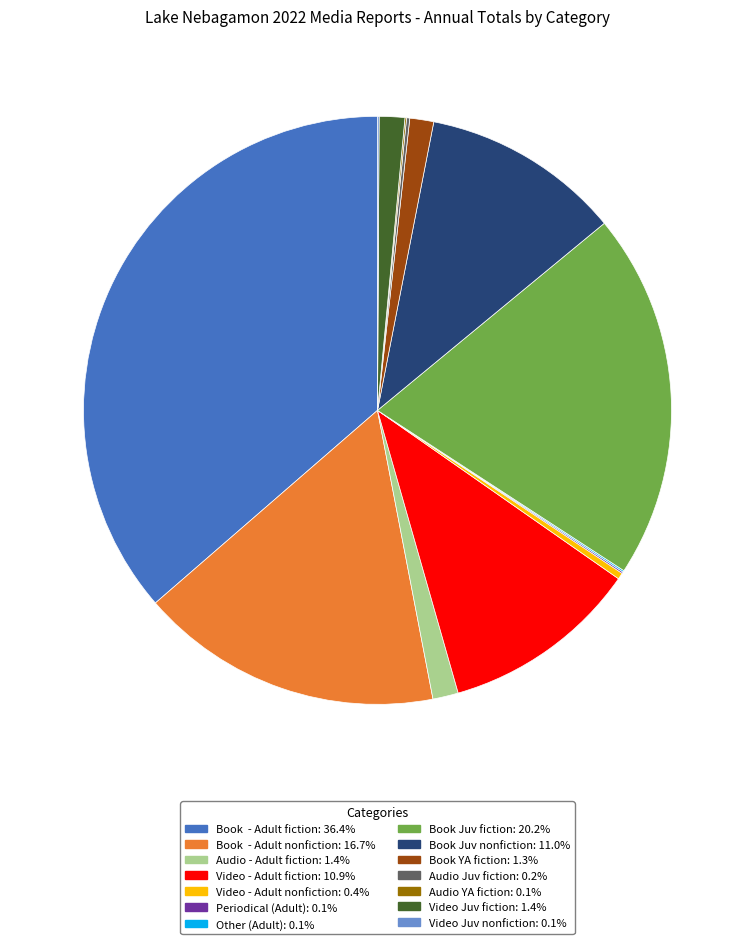

Which slice is the largest?

Book - Adult fiction